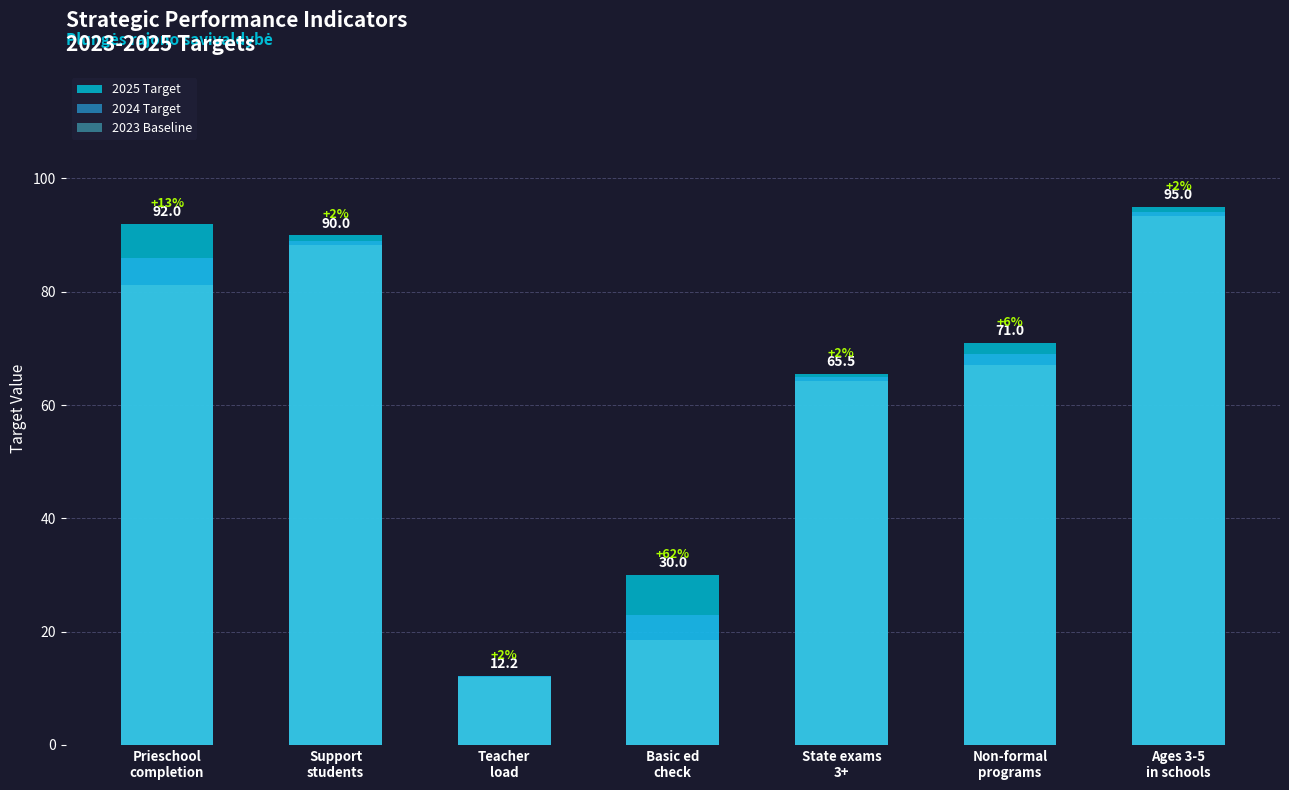

Which category has the highest value across all series?

Ages 3-5
in schools